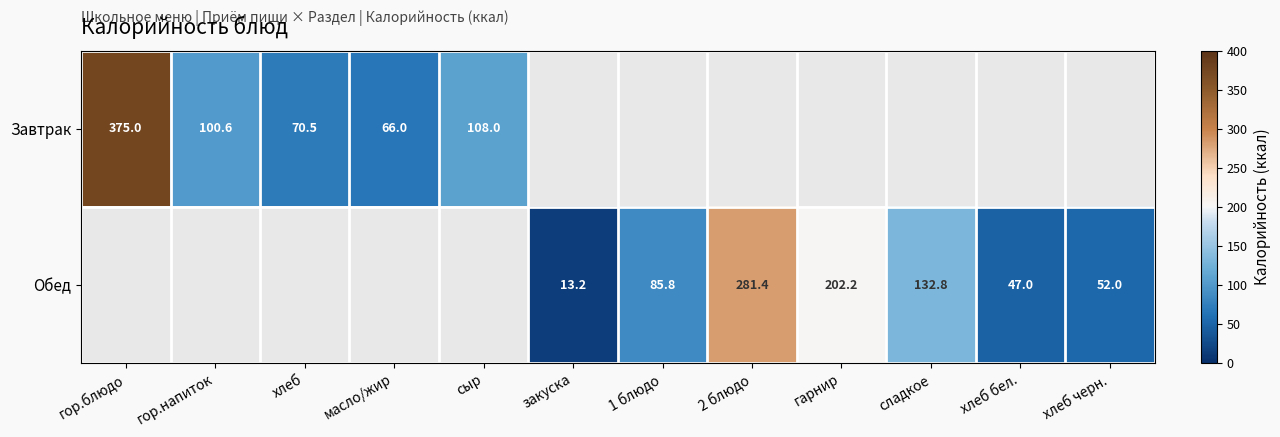

The value of Завтрак at сыр is 71.8. True or false?

False